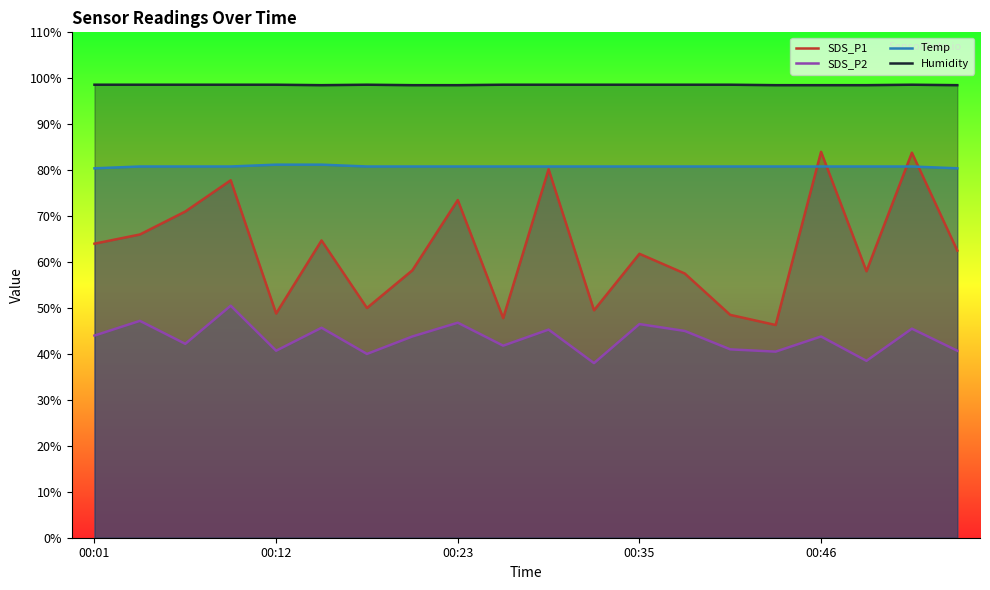

Reading right to left, list all the values displayed in this chart.

SDS_P1: 62.5	83.8	58.0	84.0	46.3	48.5	57.5	61.8	49.5	80.2	47.8	73.5	58.2	50.0	64.7	48.8	77.8	71.0	66.0	64.0
SDS_P2: 40.7	45.5	38.5	43.8	40.5	41.0	45.0	46.5	38.0	45.3	41.8	46.8	43.8	40.0	45.7	40.7	50.5	42.2	47.2	44.0
Temp: 80.4	80.8	80.8	80.8	80.8	80.8	80.8	80.8	80.8	80.8	80.8	80.8	80.8	80.8	81.2	81.2	80.8	80.8	80.8	80.4
Humidity: 98.5	98.6	98.5	98.5	98.5	98.6	98.6	98.6	98.6	98.6	98.6	98.5	98.5	98.6	98.5	98.6	98.6	98.6	98.6	98.6